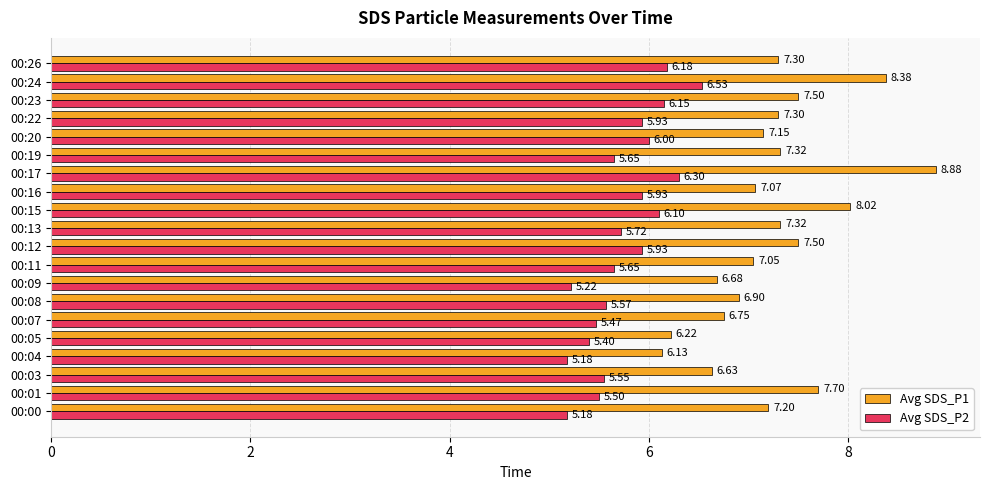

Which series changed the most between 00:03 and 00:12?

Avg SDS_P1